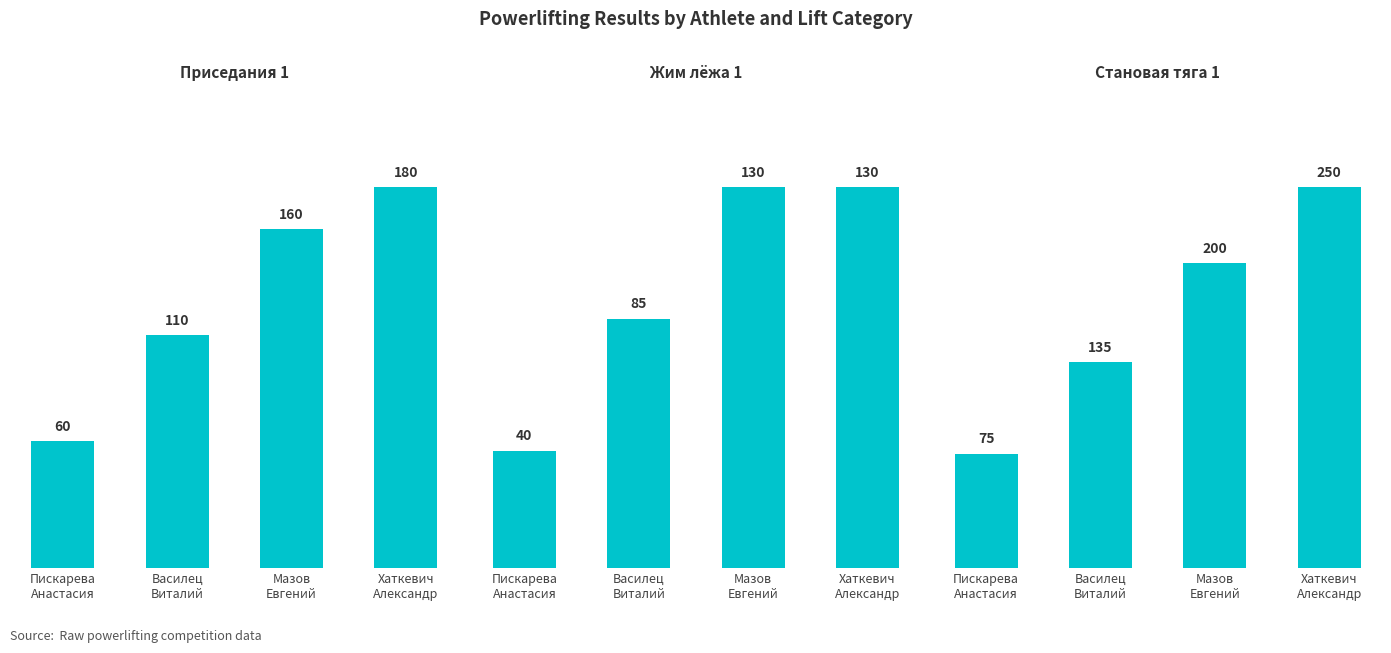

Which has a higher value, Василец
Виталий or Пискарева
Анастасия?

Василец
Виталий